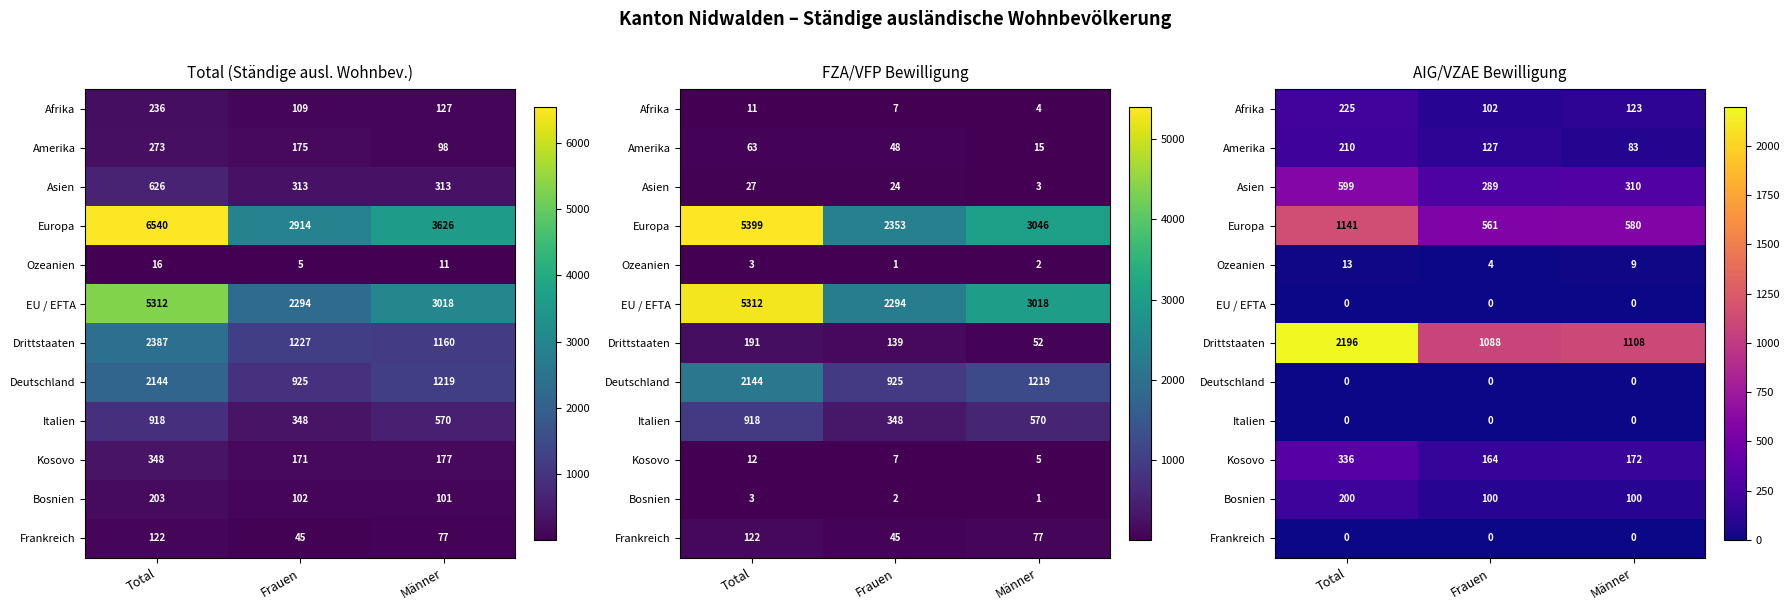

What is the difference between the highest and lowest values at Männer?

1108